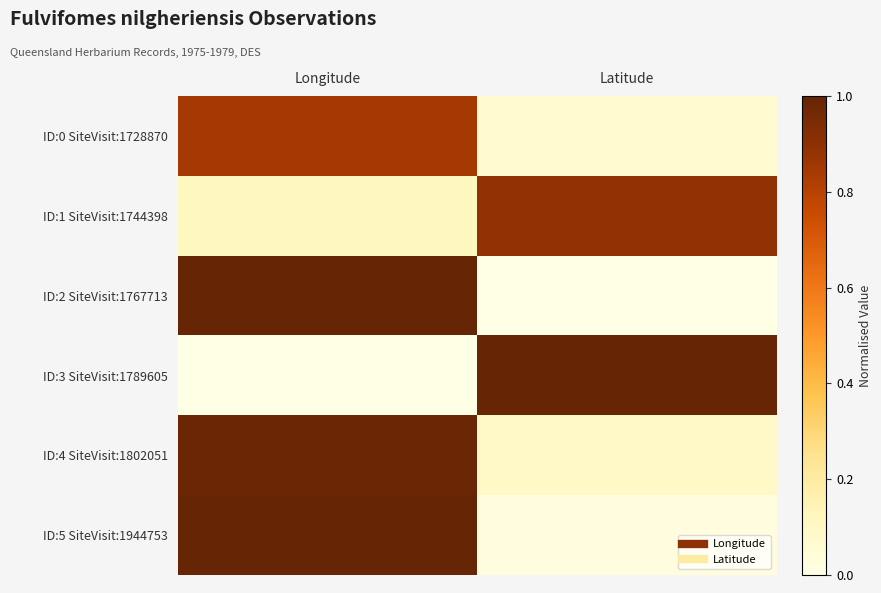

Reading left to right, extract all data points from this chart.

ID:0 SiteVisit:1728870: Longitude=0.8	Latitude=0.1
ID:1 SiteVisit:1744398: Longitude=0.1	Latitude=0.9
ID:2 SiteVisit:1767713: Longitude=1.0	Latitude=0.0
ID:3 SiteVisit:1789605: Longitude=0.0	Latitude=1.0
ID:4 SiteVisit:1802051: Longitude=1.0	Latitude=0.1
ID:5 SiteVisit:1944753: Longitude=1.0	Latitude=0.0